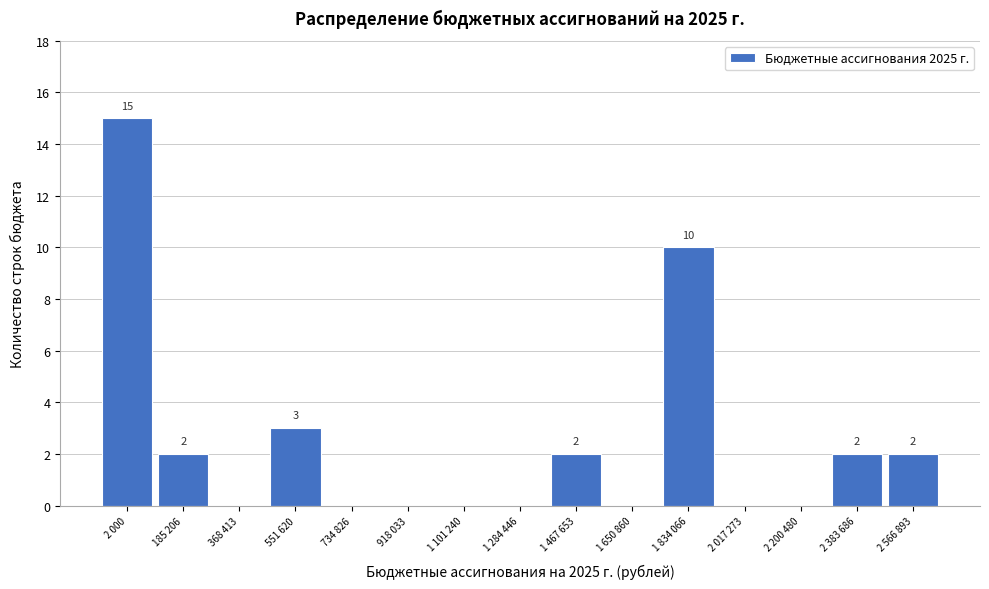

Reading left to right, transcribe all the data shown in this chart.

2 000=15	185 206=2	368 413=0	551 620=3	734 826=0	918 033=0	1 101 240=0	1 284 446=0	1 467 653=2	1 650 860=0	1 834 066=10	2 017 273=0	2 200 480=0	2 383 686=2	2 566 893=2